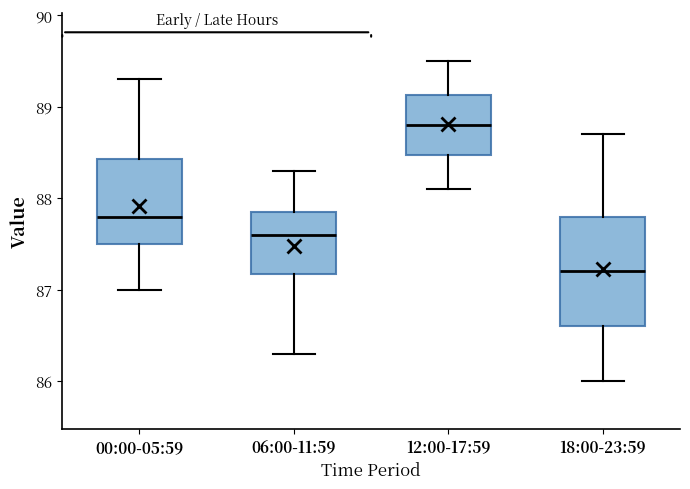

Where is the lower edge of the box for 06:00-11:59 on the y-axis? The values are not printed on the chart, so give them approximately, as read against the axis.

87.2